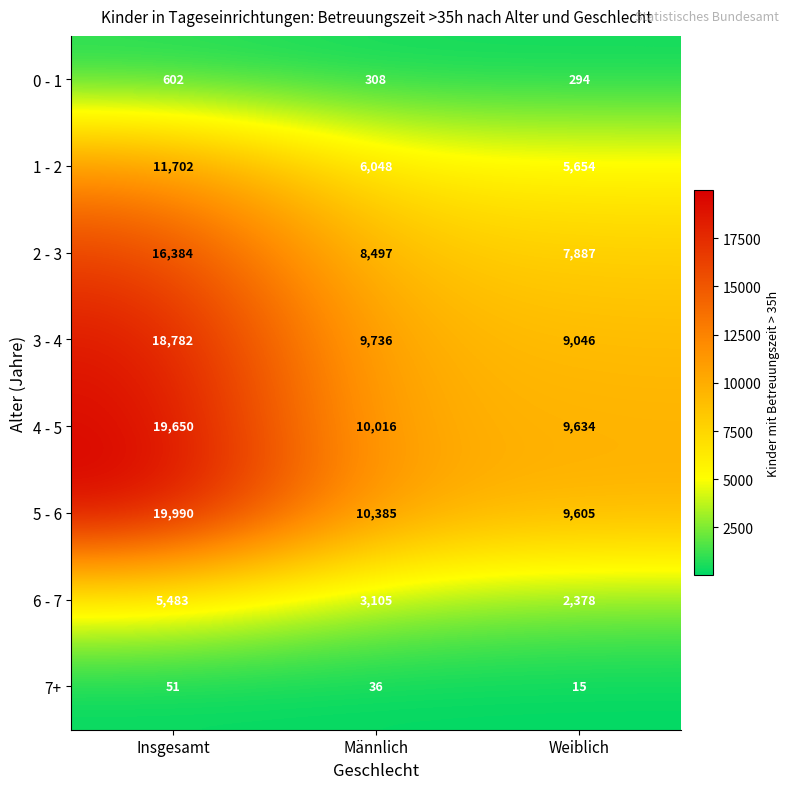

What is the total value across all series at Weiblich?

44513